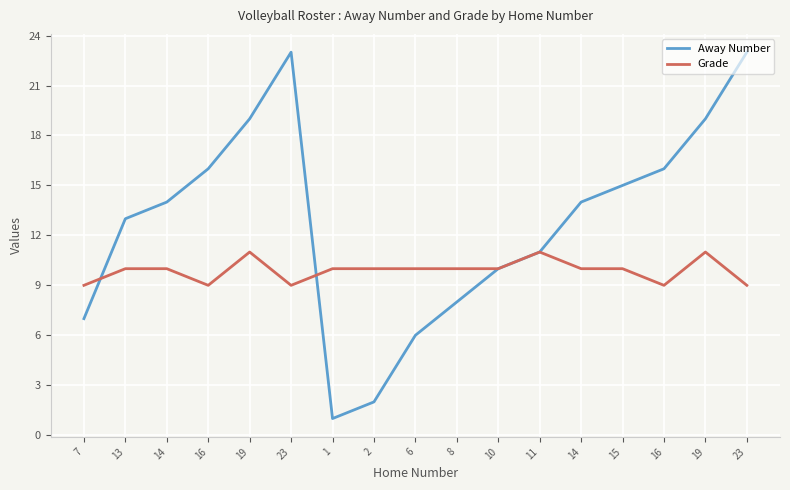

Does the chart have visible grid lines?

Yes